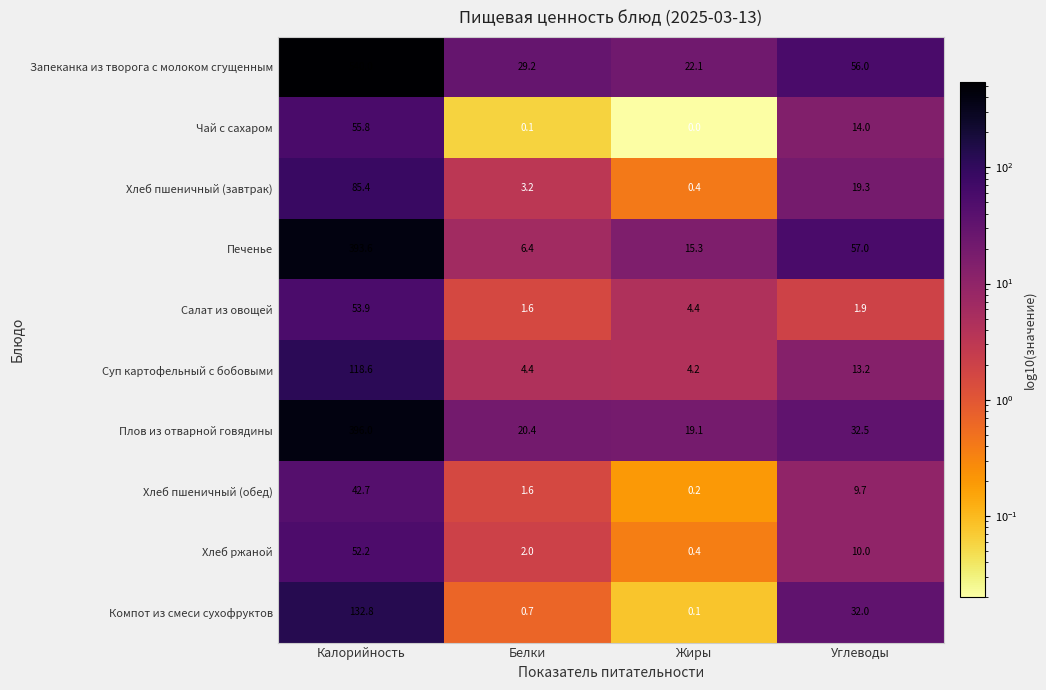

Which series changed the most between Калорийность and Углеводы?

Запеканка из творога с молоком сгущенным